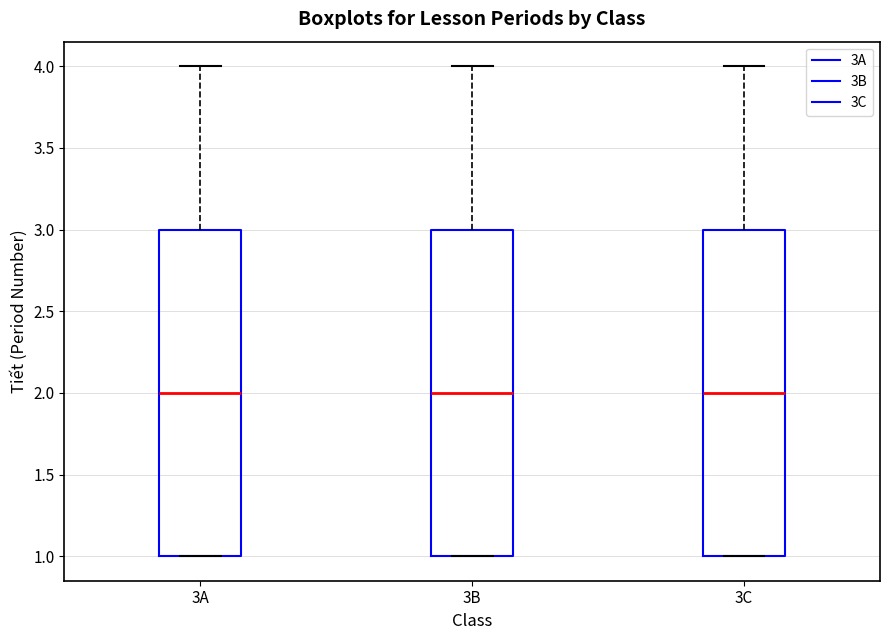

Reading left to right, transcribe this box plot: for each box, give where its median line is, the range the box spans, and where its two whiskers end, as read against the y-axis. The values are not printed on the chart, so give them approximately, as read against the axis.

3A: median 2, box 1 to 3, whiskers 1 to 4
3B: median 2, box 1 to 3, whiskers 1 to 4
3C: median 2, box 1 to 3, whiskers 1 to 4